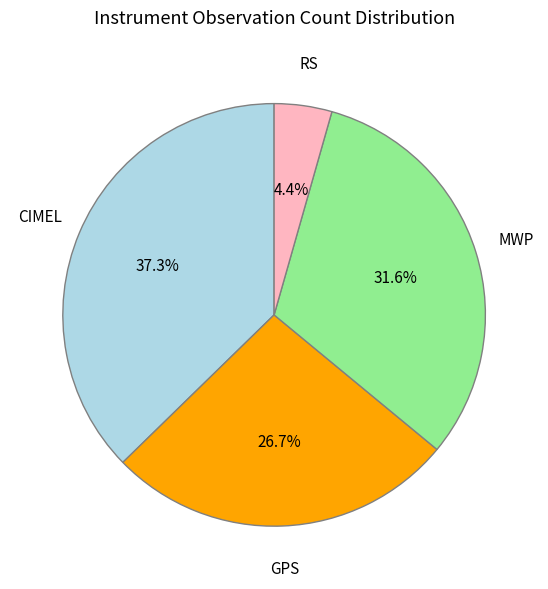

The CIMEL slice represents 37% of the pie. True or false?

True